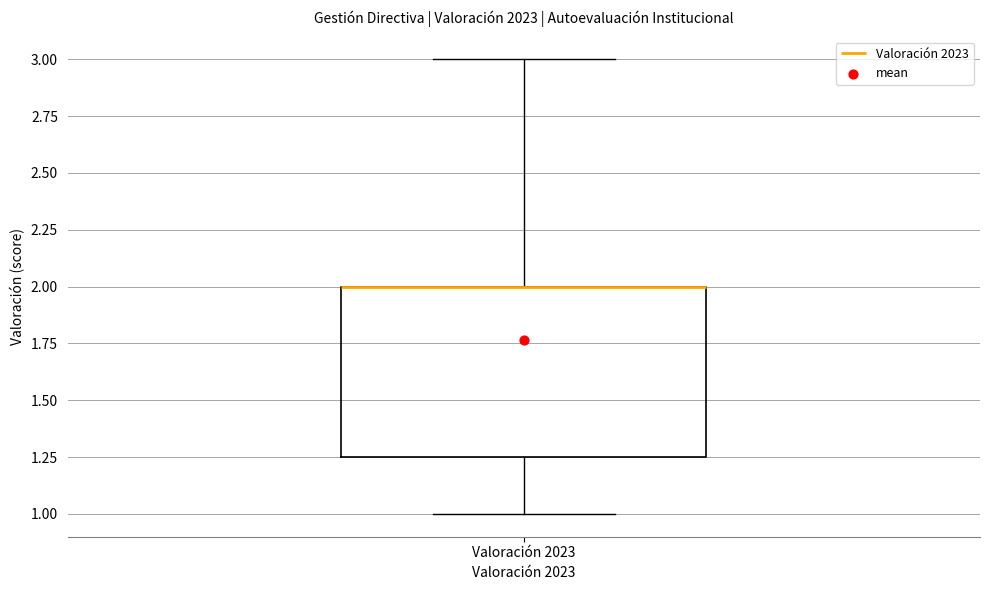

Transcribe this box plot: give where the median line is, the range the box spans, and where the two whiskers end, as read against the y-axis. The values are not printed on the chart, so give them approximately, as read against the axis.

median 2.00 (drawn on the box's upper edge), box 1.25 to 2.00, whiskers 1.00 to 3.00